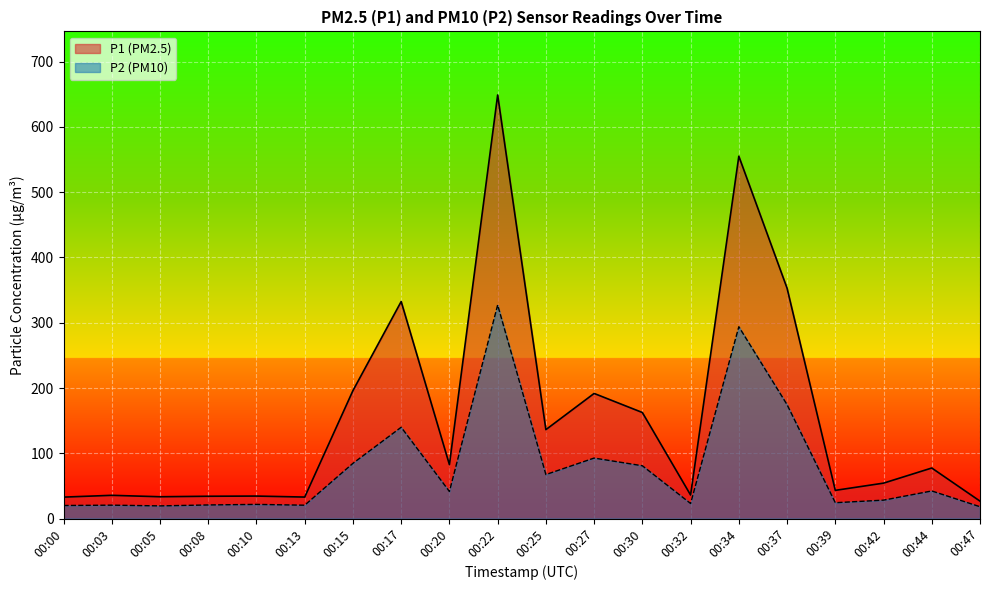

At which category is the sum across all series the highest?

00:22